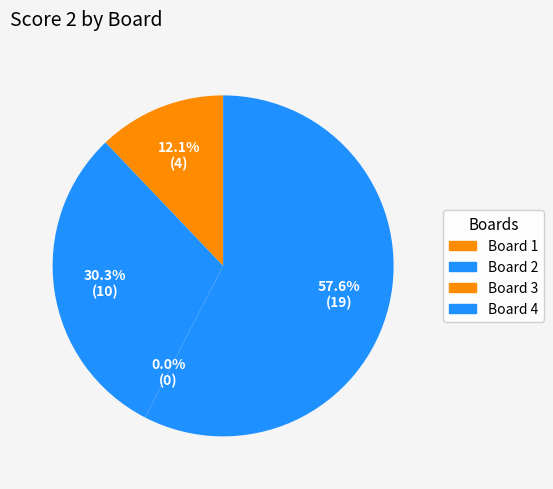

How many segments does this pie chart have?

4